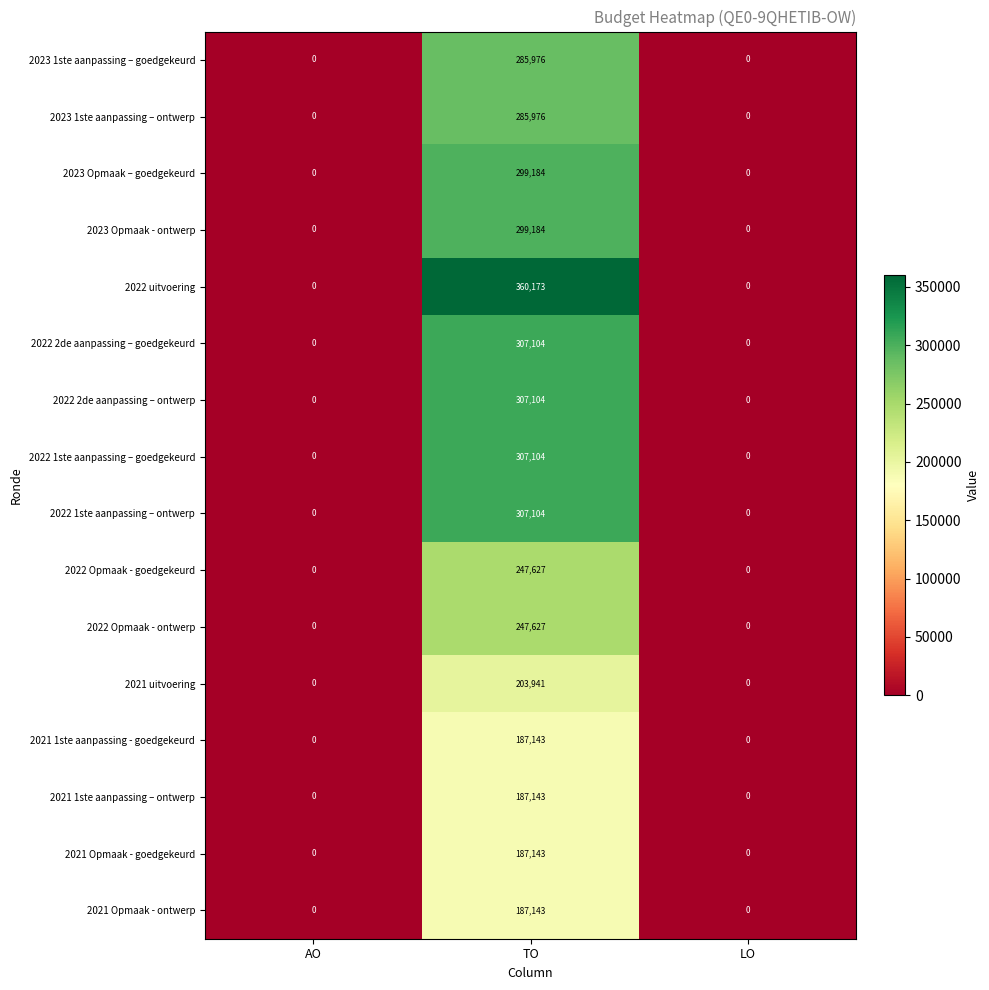

What is the maximum value for 2022 2de aanpassing – ontwerp?

307104